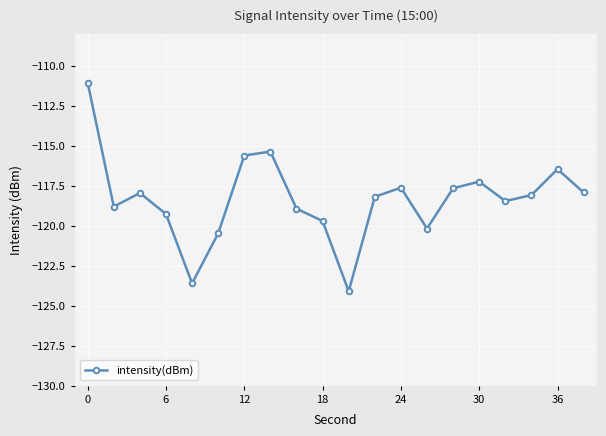

How many points are lower than both their immediate neighbors (excluding endpoints)?

5